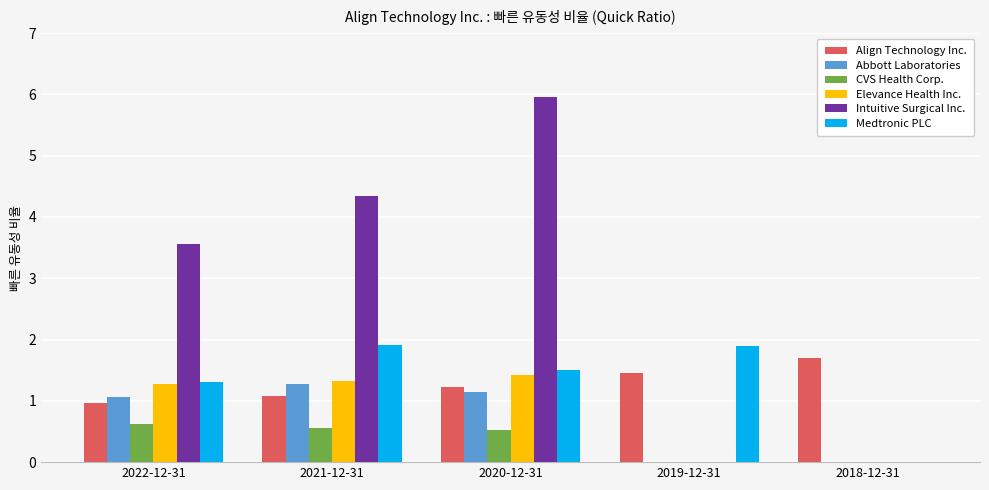

Does the chart contain stacked bars?

No